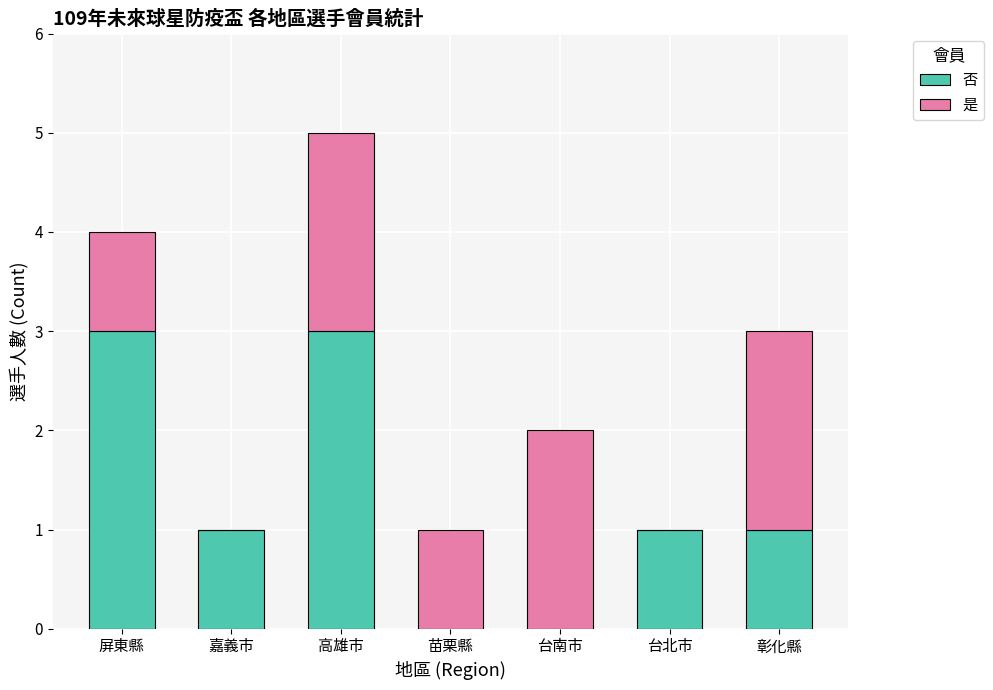

How many data points does each series have?

7